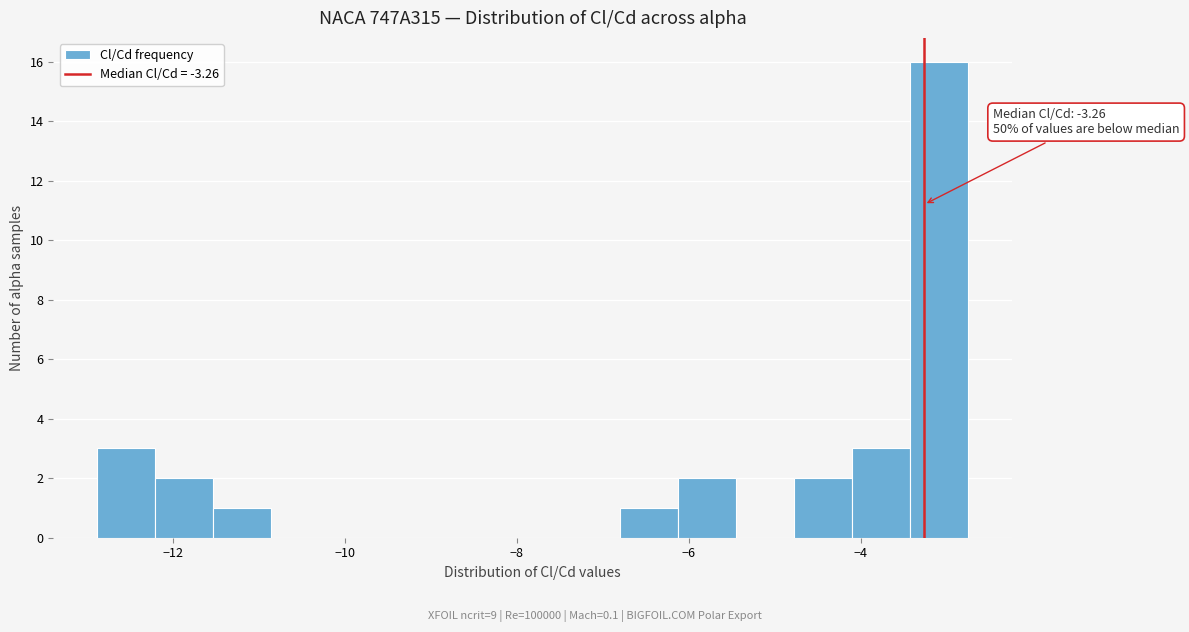

Read against the x-axis, roughly where is the centre of the tallest bar?

-3.0